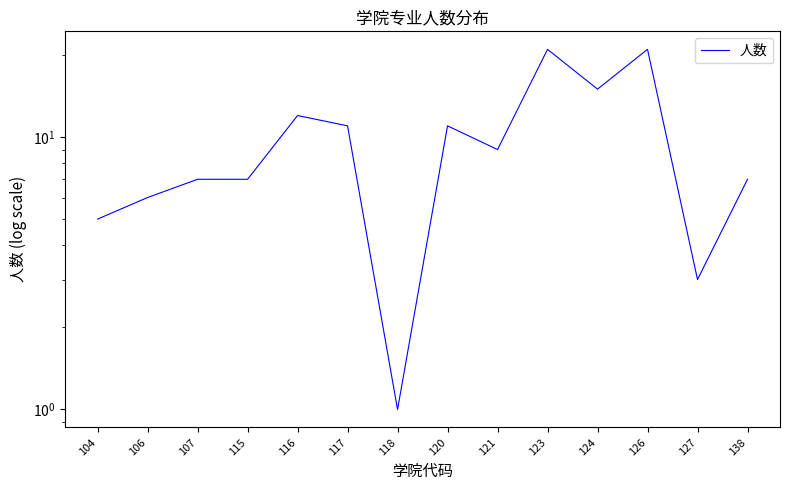

True or false: the data has more than 1 interior local peaks.

True